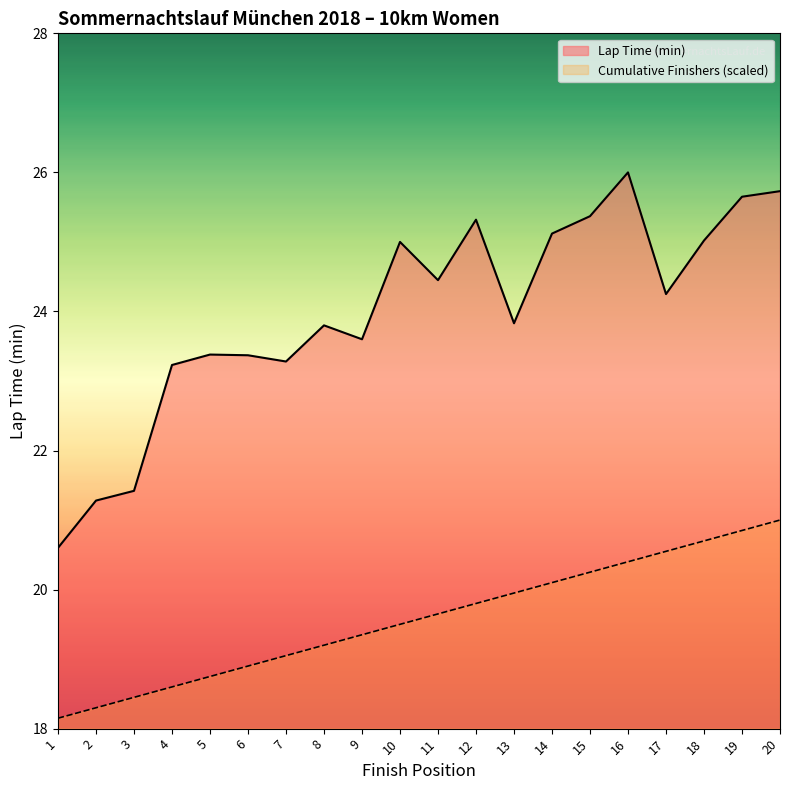

What is the sum of the Cumulative Finishers values at 13 and 19?

40.8